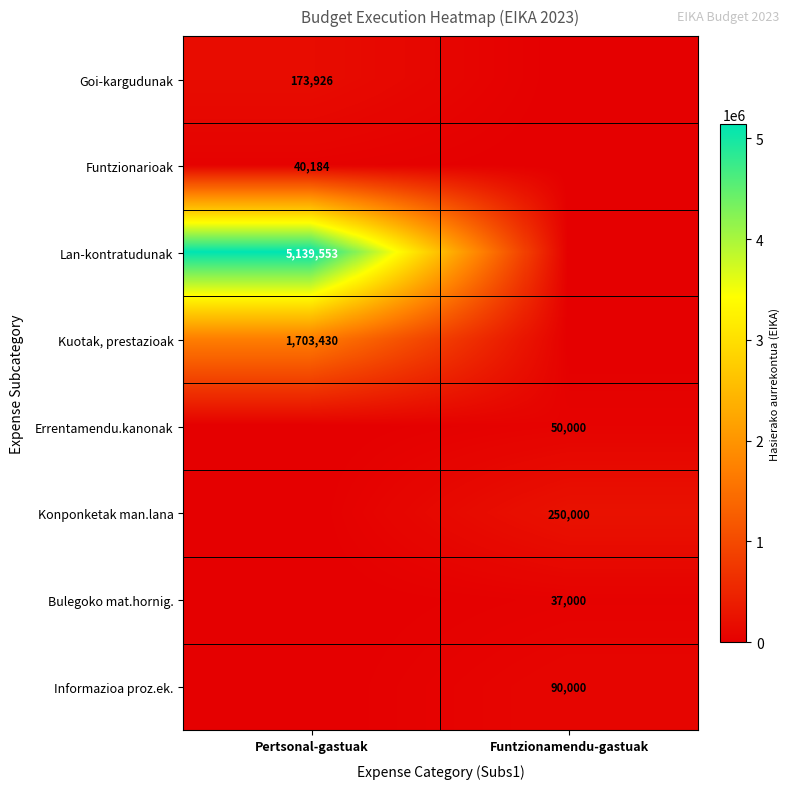

At which category does the chart reach its minimum across all series?

Funtzionamendu-gastuak